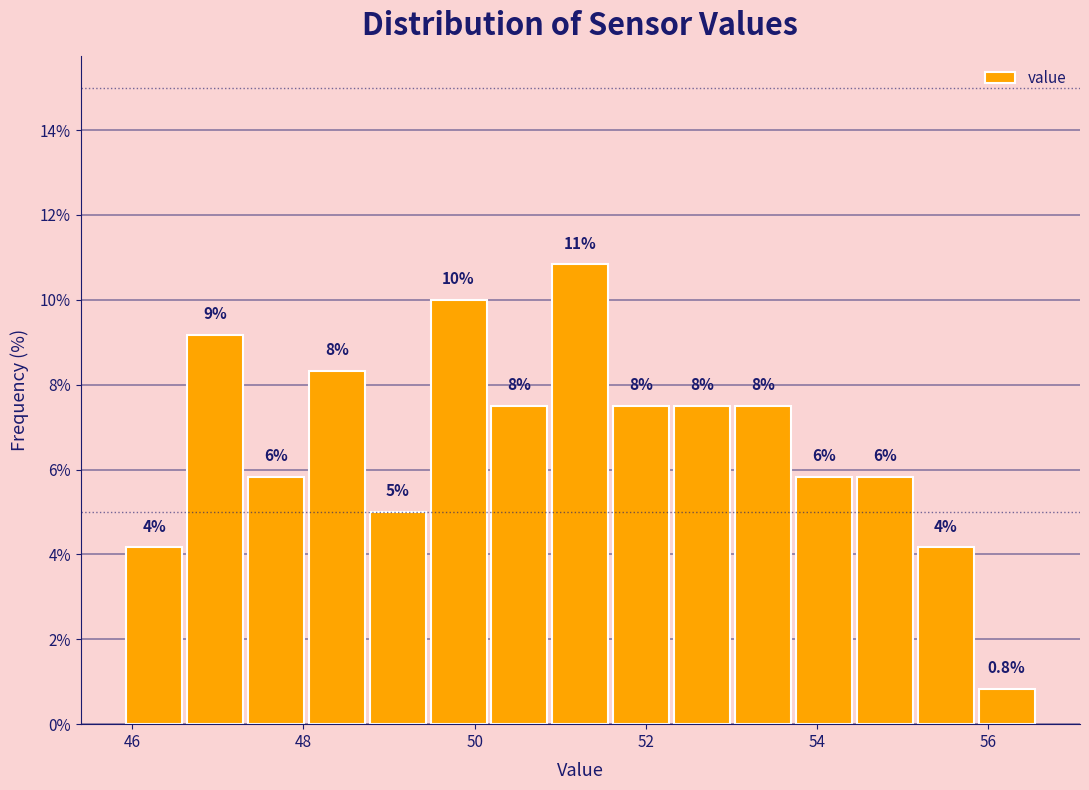

Around what value on the x-axis is the tallest bar? Give the approximate position of its centre, as read against the axis.

51.2